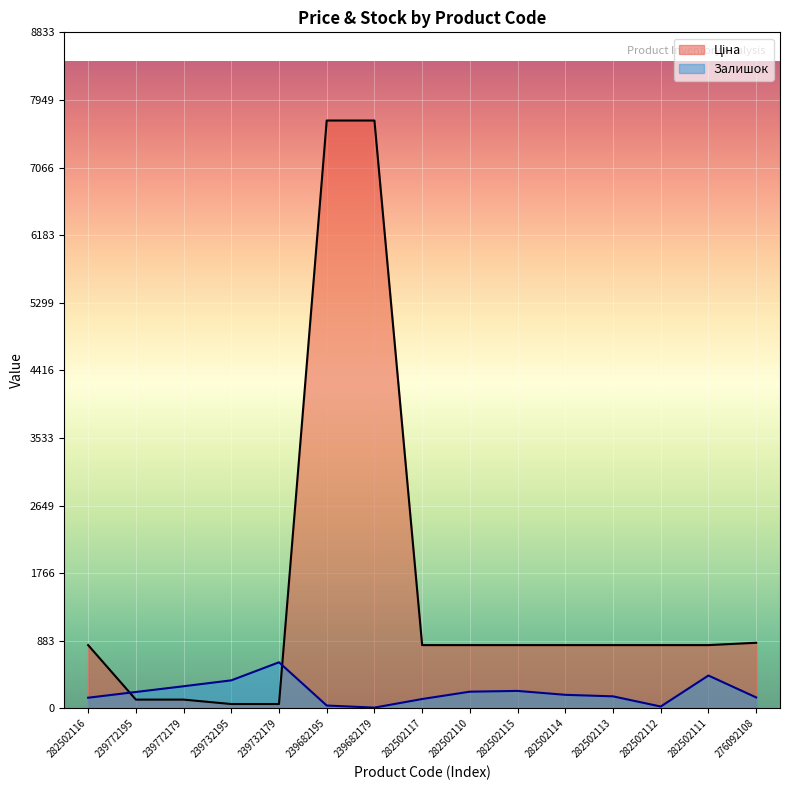

What are all the series names shown in the legend?

Ціна, Залишок